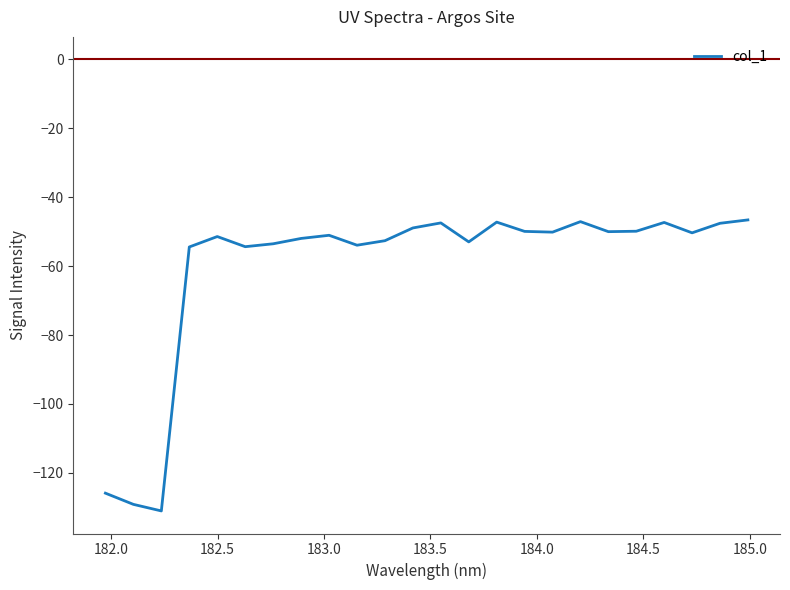

What is the difference between the maximum and minimum values?

84.5